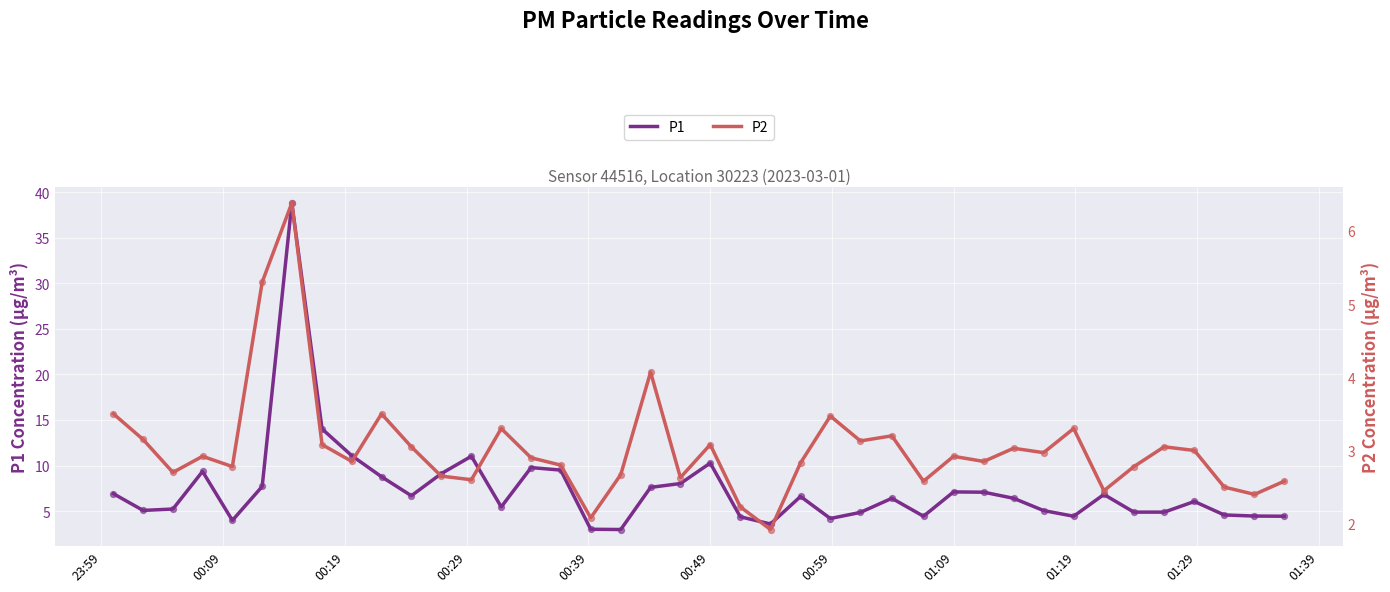

Which series has the largest Y range (max minus min)?

P1